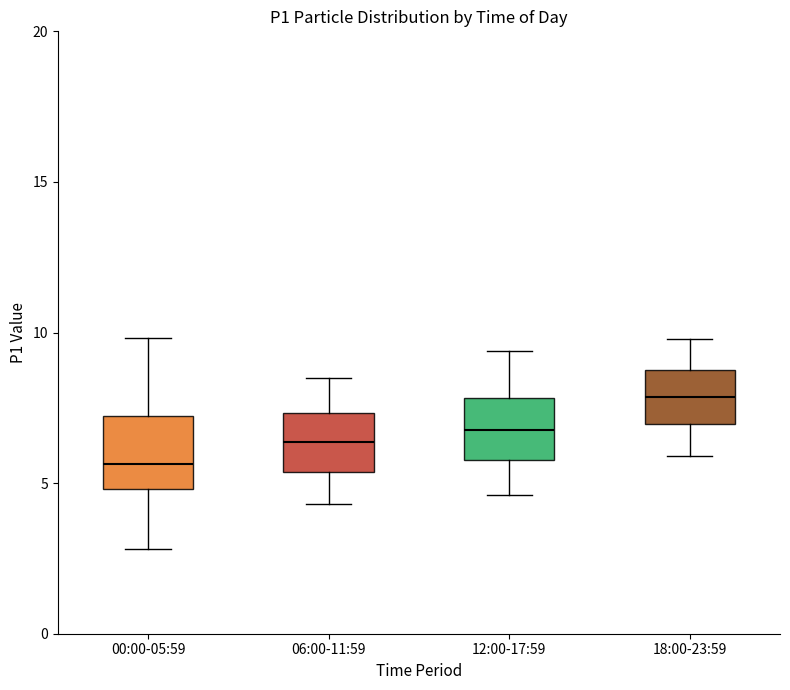

Reading left to right, read every box against the y-axis: the position of its median line, the range the box covers, and the ends of its whiskers. The values are not printed on the chart, so give them approximately, as read against the axis.

00:00-05:59: median 5.5, box 5.0 to 7.0, whiskers 3.0 to 10.0
06:00-11:59: median 6.5, box 5.5 to 7.5, whiskers 4.5 to 8.5
12:00-17:59: median 7.0, box 6.0 to 8.0, whiskers 4.5 to 9.5
18:00-23:59: median 8.0, box 7.0 to 9.0, whiskers 6.0 to 10.0